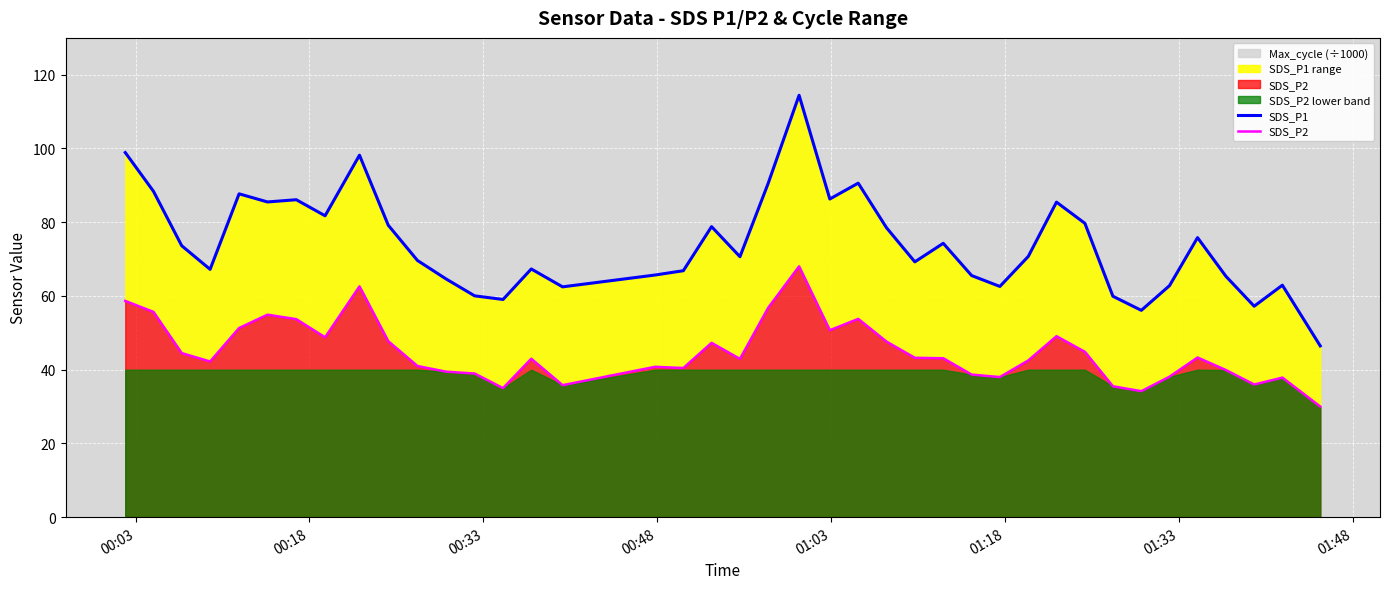

True or false: SDS_P1 and SDS_P2 cross at least once.

False